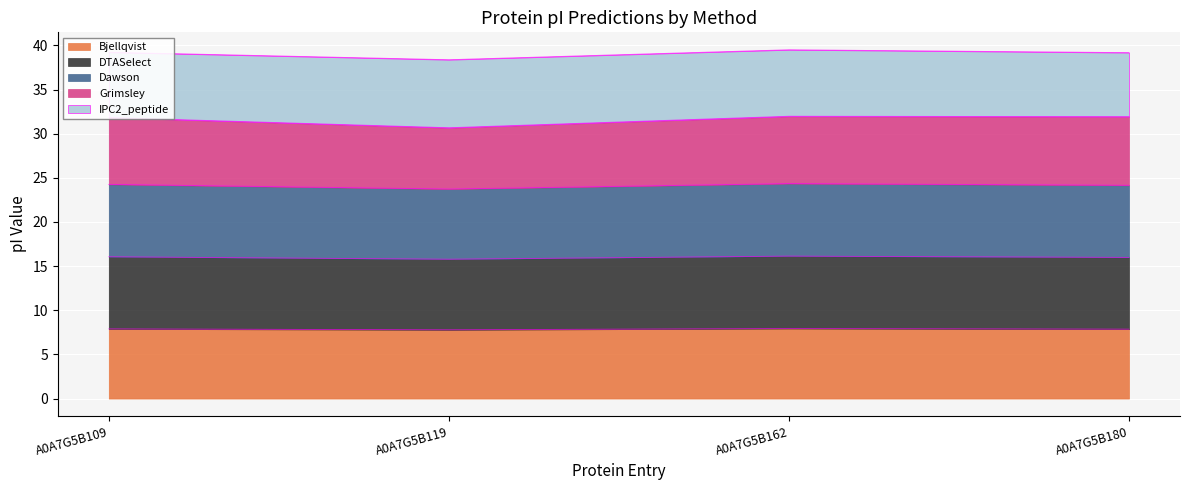

What is the total value across all series at A0A7G5B180?

39.2